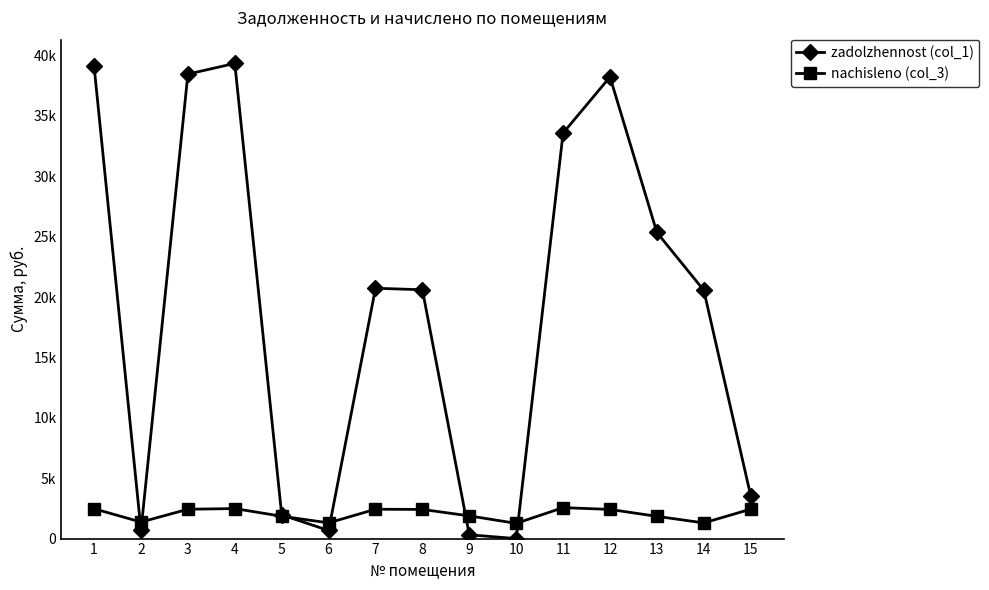

What are all the series names shown in the legend?

zadolzhennost (col_1), nachisleno (col_3)